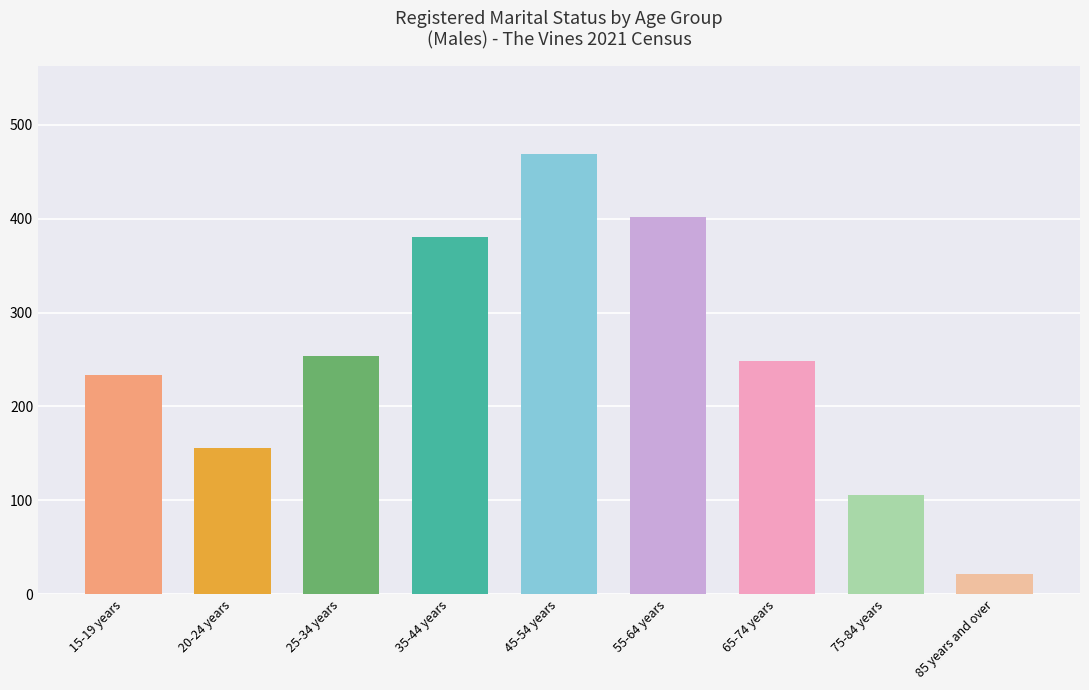

What is the difference between the values at 20-24 years and 55-64 years?

246